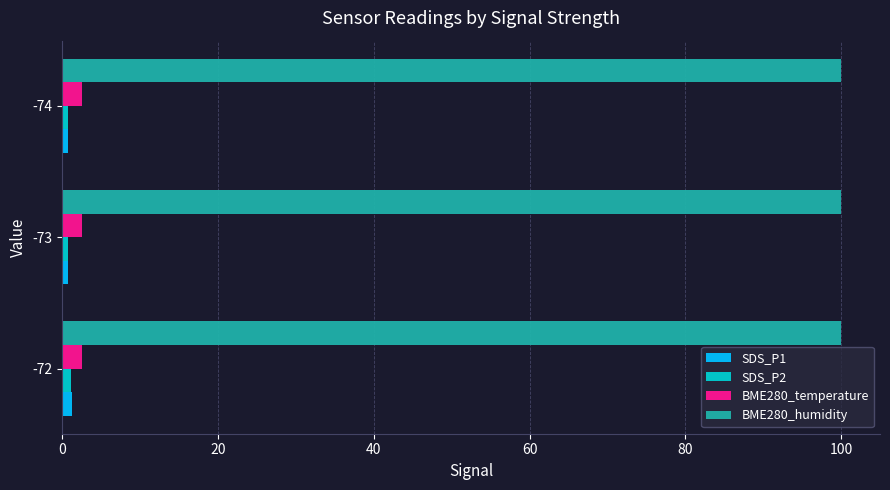

What is the maximum value shown in the chart?

100.0